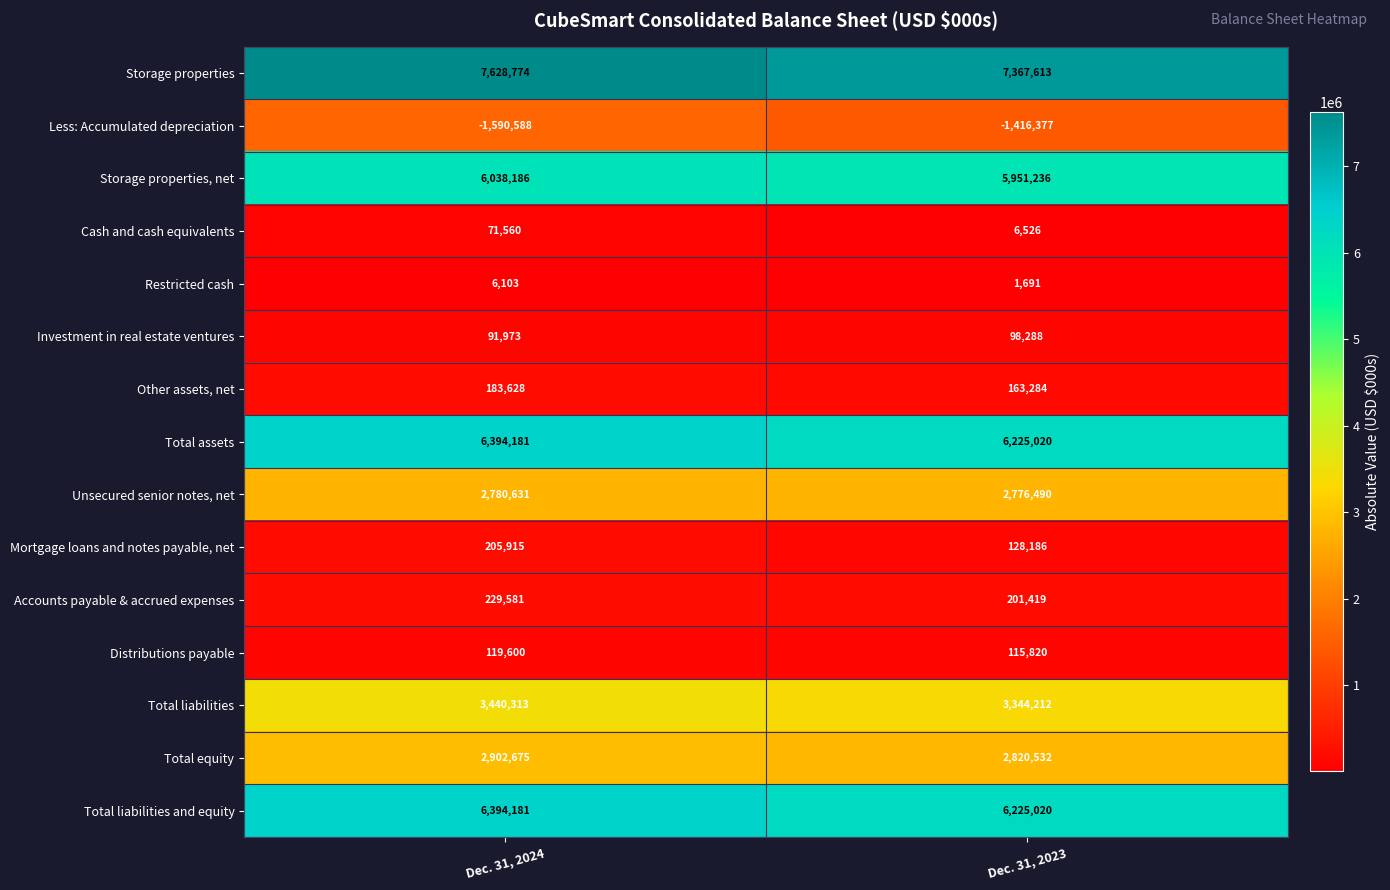

Which series has the largest range (max minus min)?

Storage properties